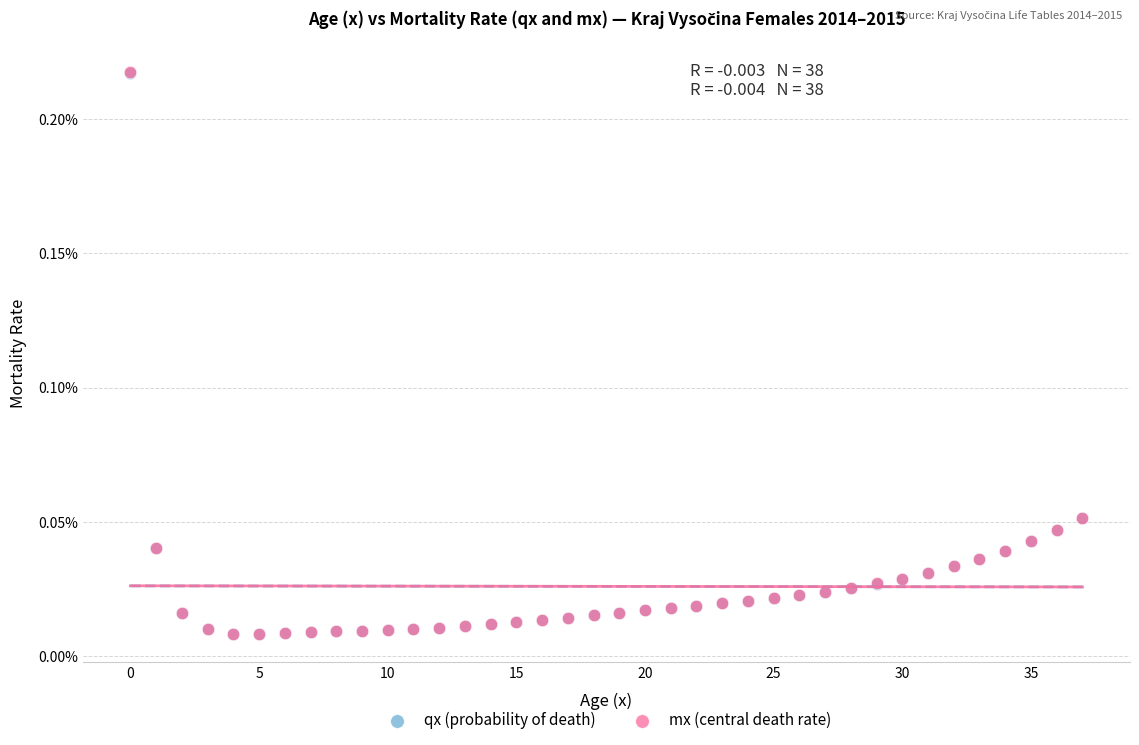

Which series has the widest spread of Y values?

mx (central death rate)